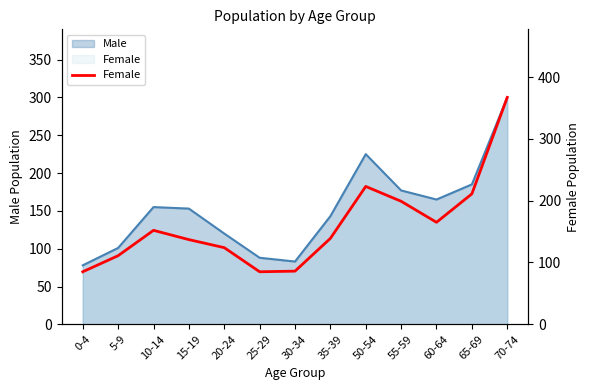

How many categories are shown in the chart?

13